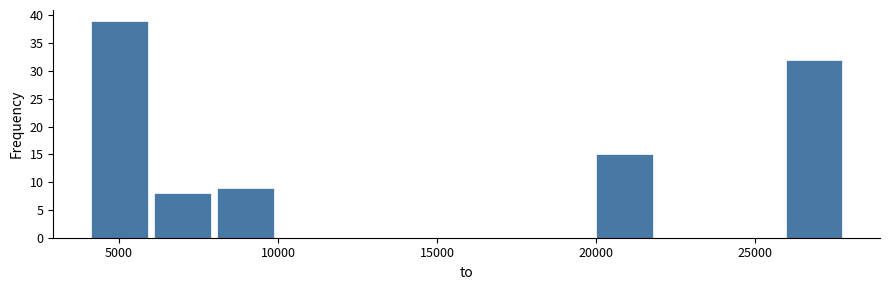

Read against the x-axis, roughly where is the centre of the tallest bar?

5000